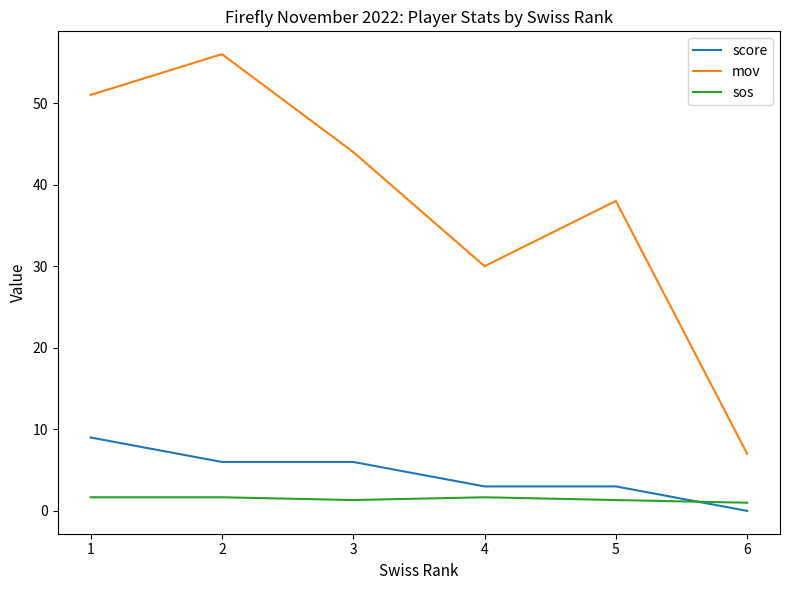

Which series has the largest range (max minus min)?

mov